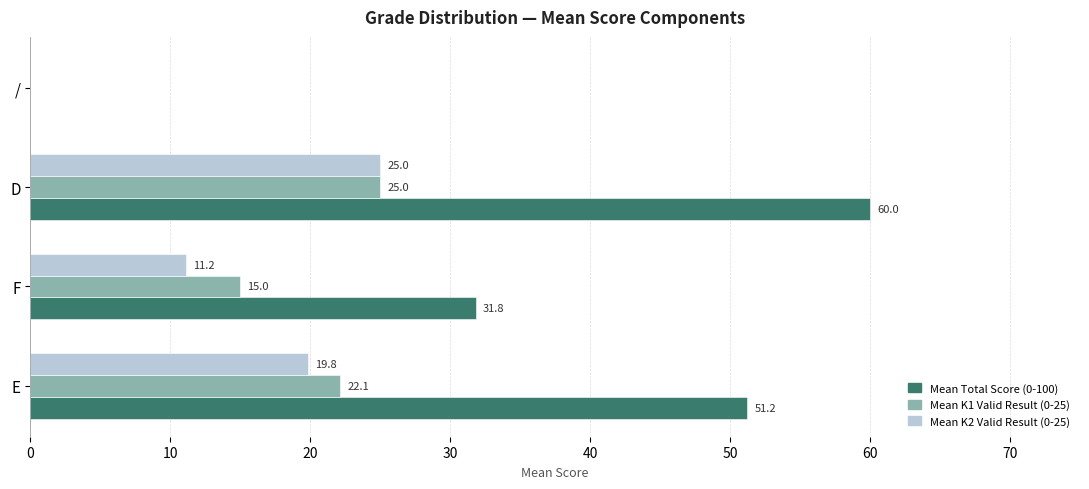

At which category is the sum across all series the highest?

D